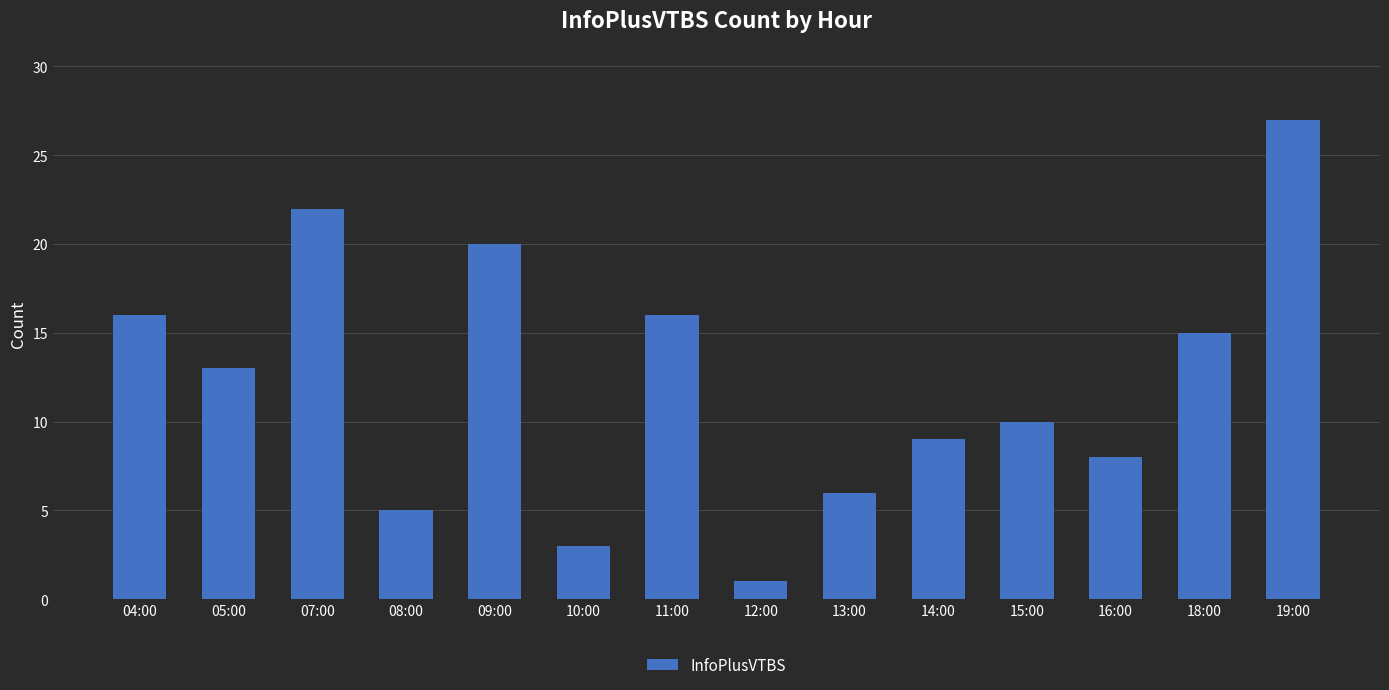

What is the value of the 8th bar from the left?

1